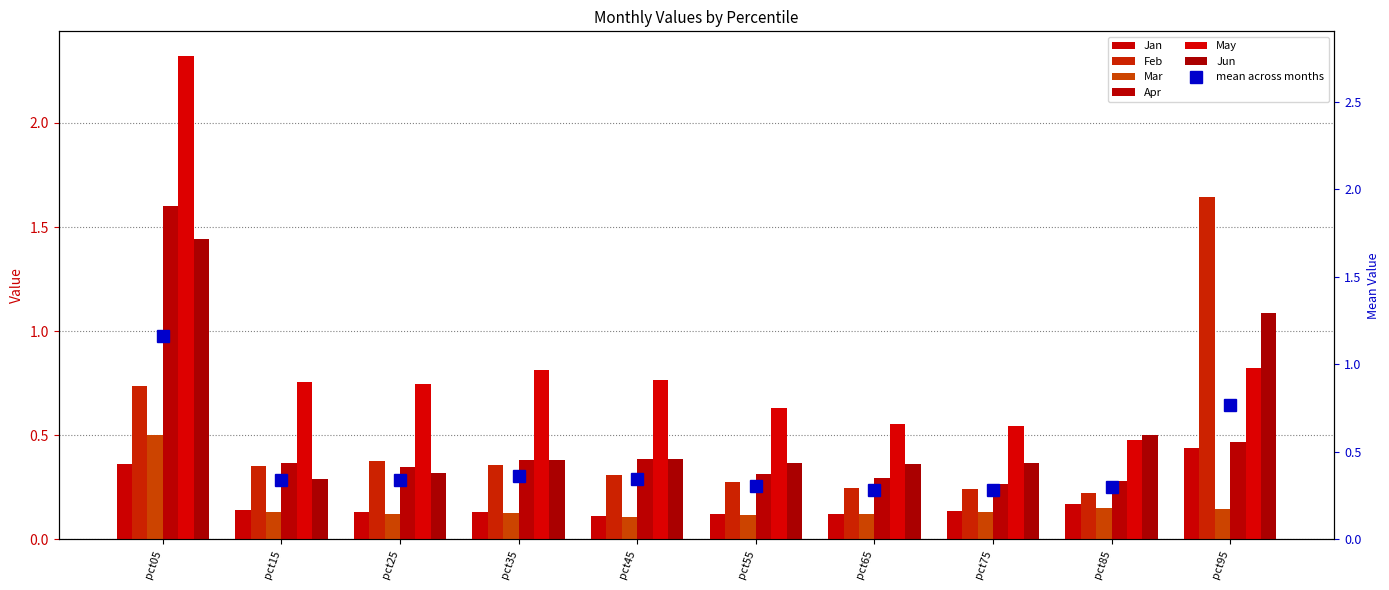

What are all the series names shown in the legend?

Jan, Feb, Mar, Apr, May, Jun